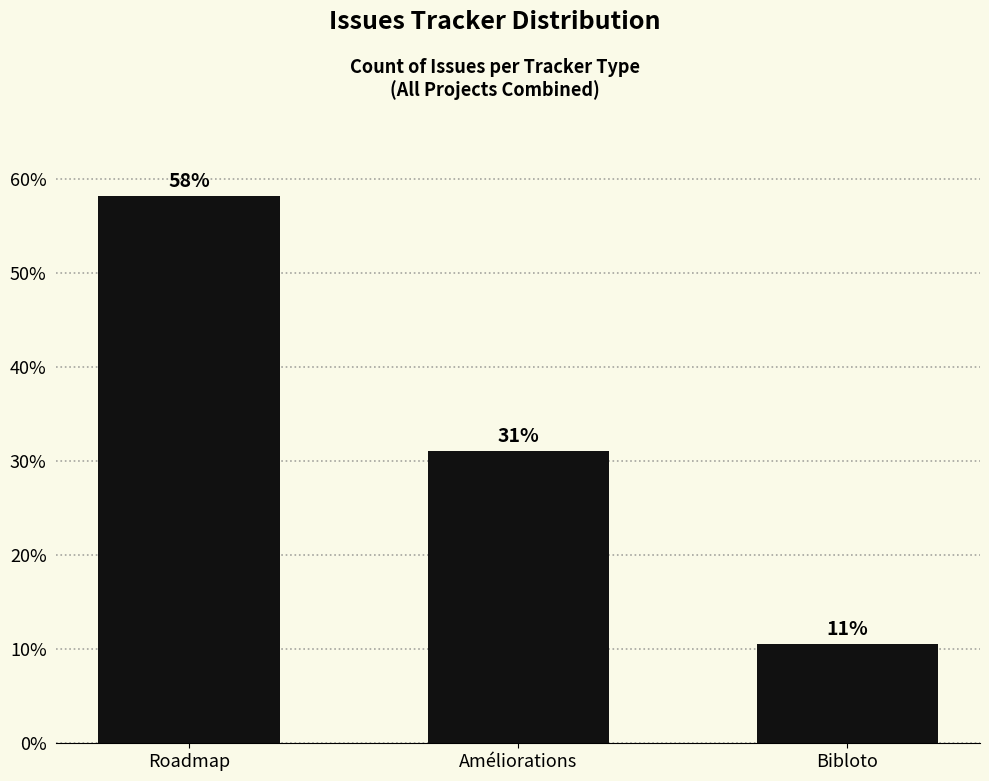

Between Bibloto and Améliorations, which is larger?

Améliorations